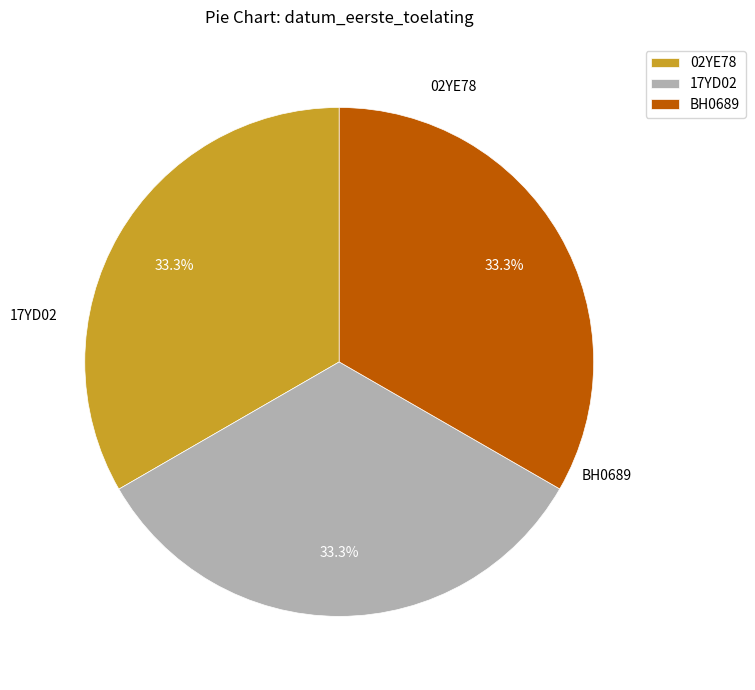

To the nearest percent, what portion does 17YD02 represent?

33%